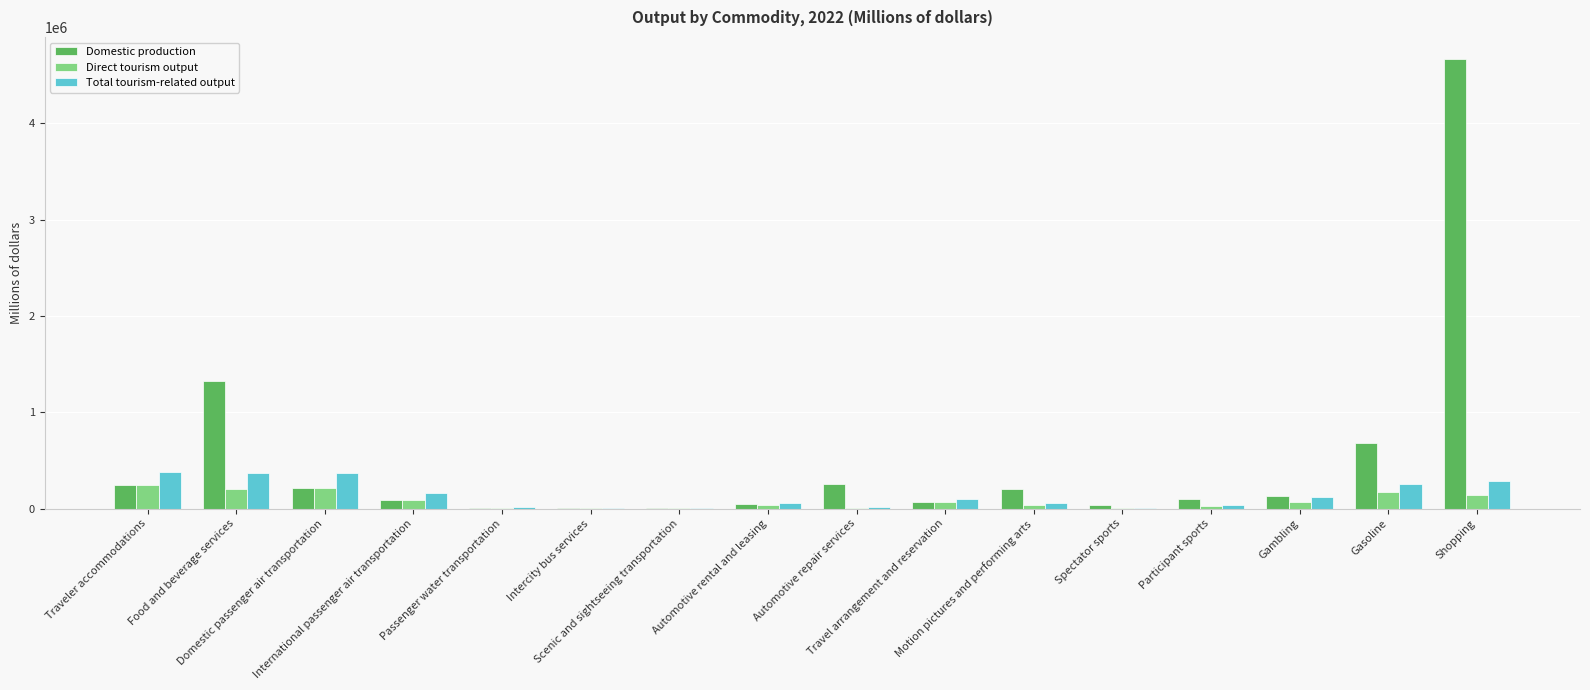

Which series has the largest total across all categories?

Domestic production